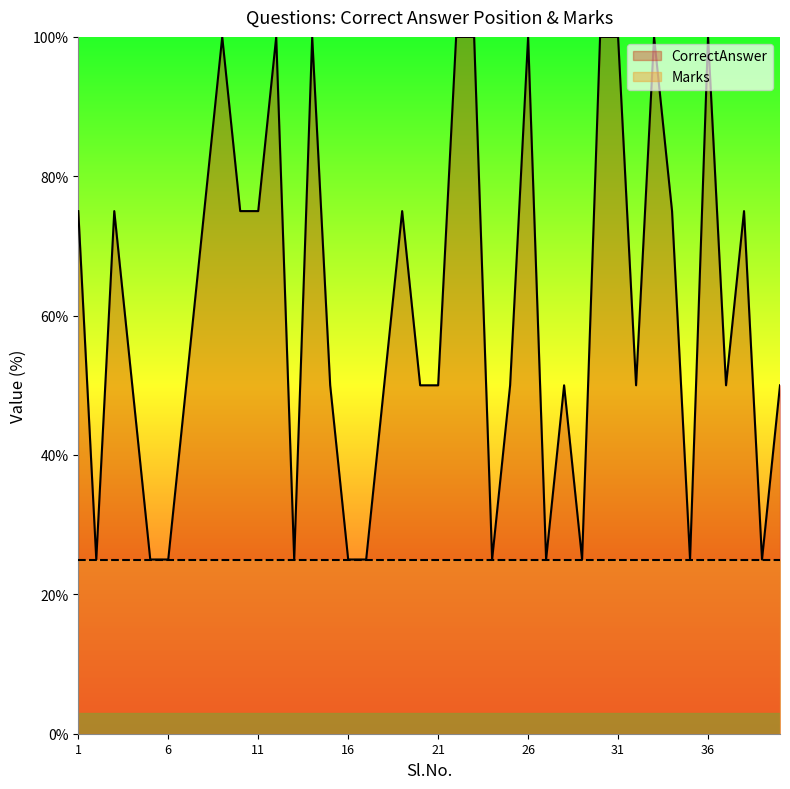

At which category does the chart reach its minimum across all series?

2